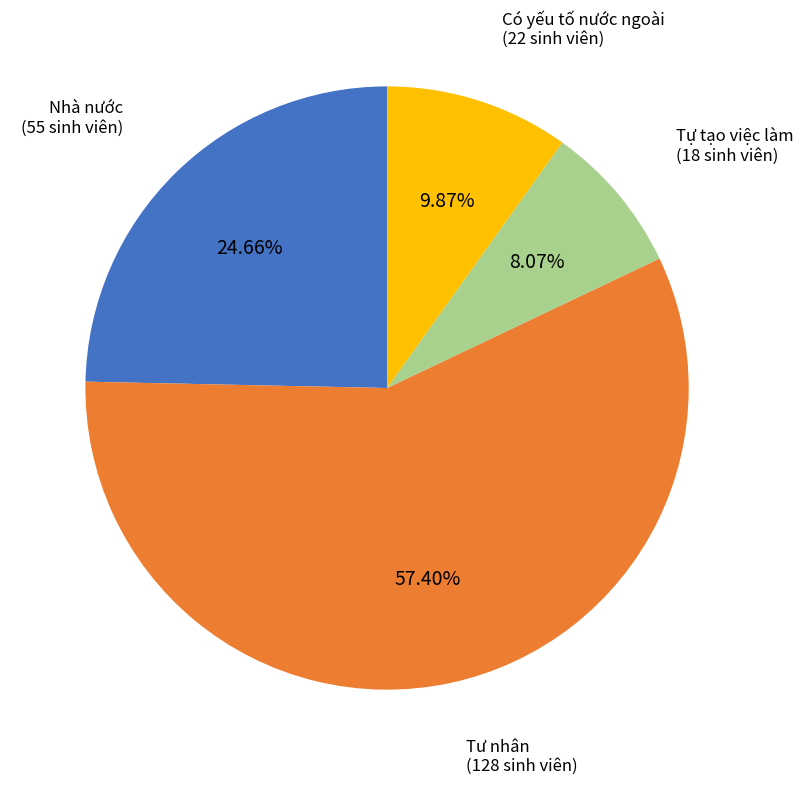

To the nearest percent, what is the average slice percentage?

25%